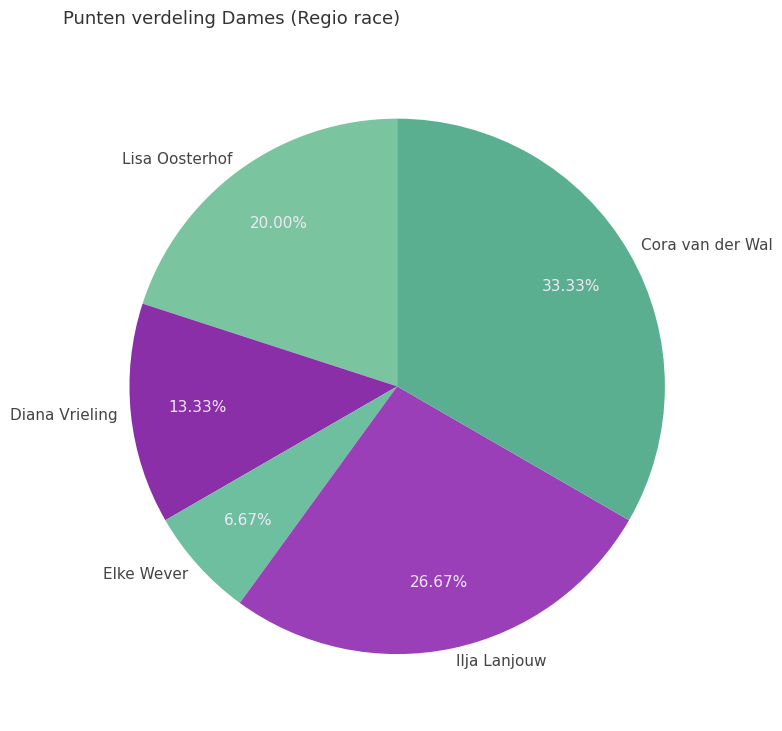

What is the total percentage of Cora van der Wal and Ilja Lanjouw?

60.0%